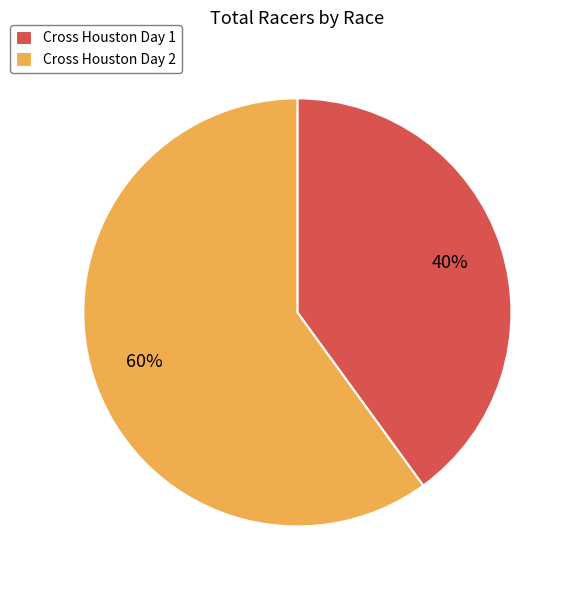

What is the largest slice in the pie chart?

Cross Houston Day 2